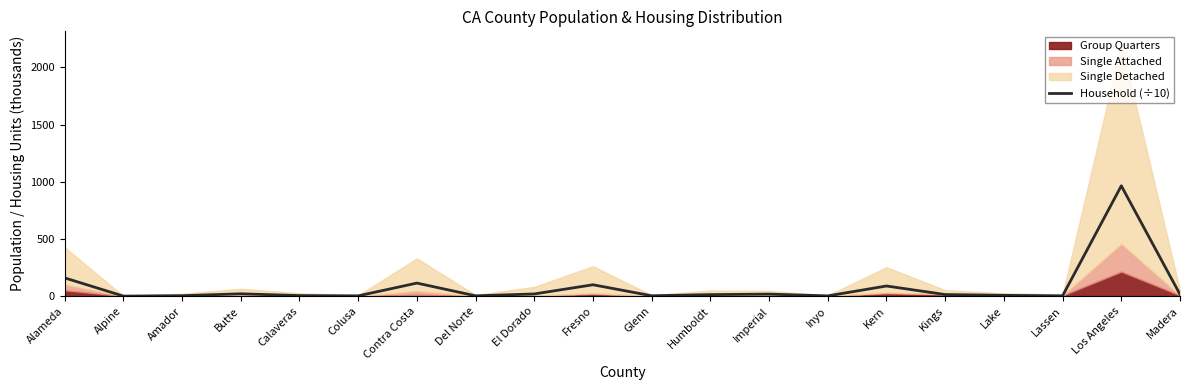

At which category does the chart reach its minimum across all series?

Alpine